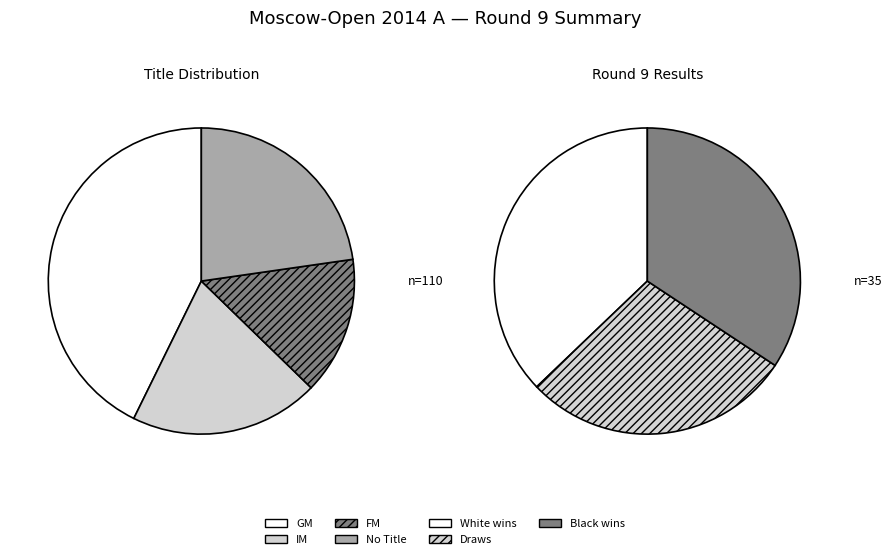

Does IM represent more than half of the total?

No